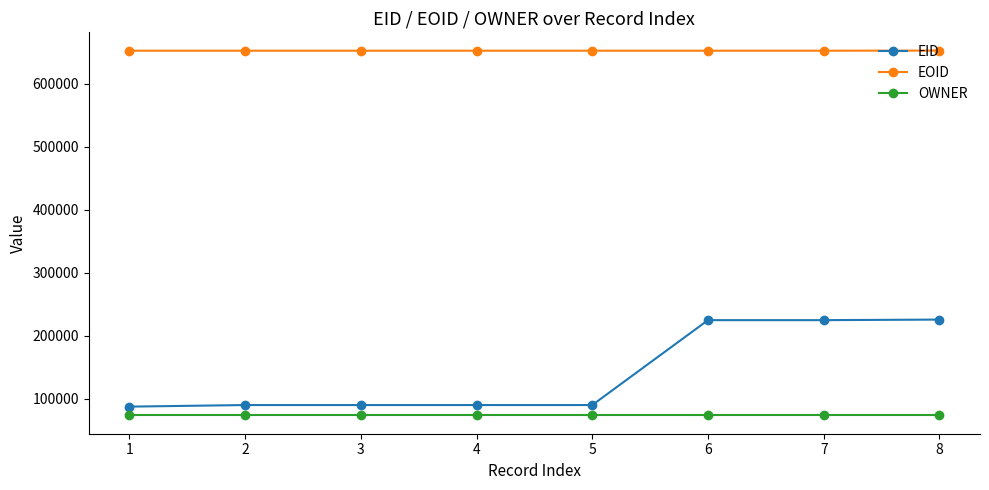

Rank the series at 6 from lowest to highest value.

OWNER, EID, EOID